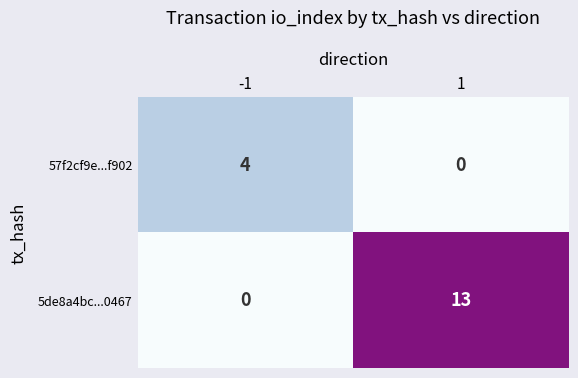

Rank the series at 1 from highest to lowest value.

5de8a4bc...0467, 57f2cf9e...f902